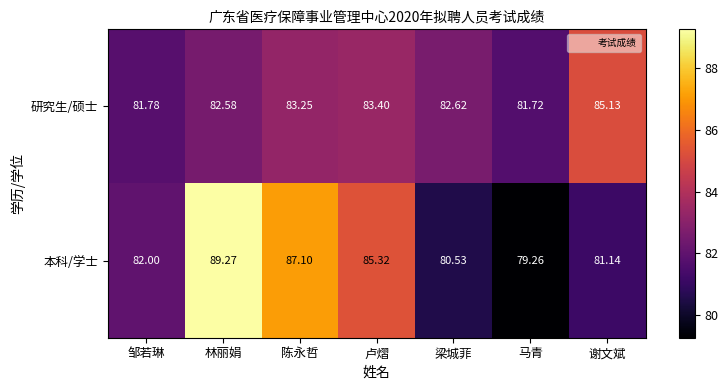

Between 梁城菲 and 谢文斌, which series saw the biggest shift?

研究生/硕士